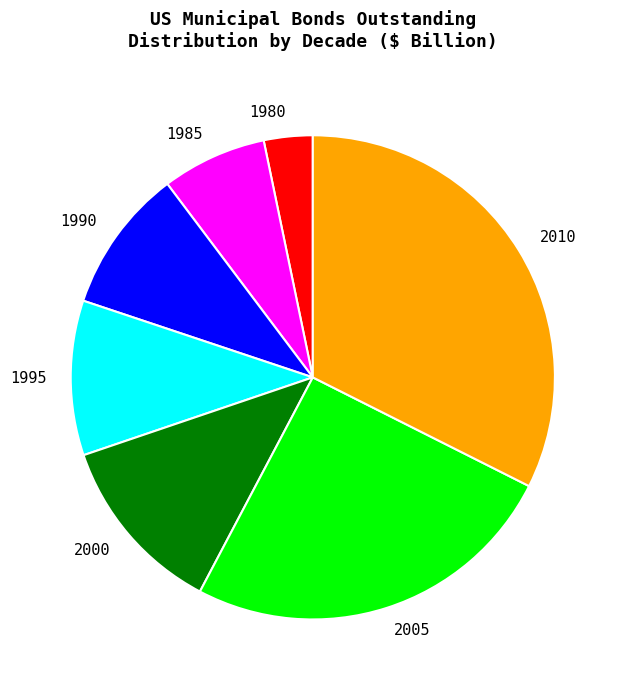

Do 2010 and 1995 together represent more than half of the pie?

No